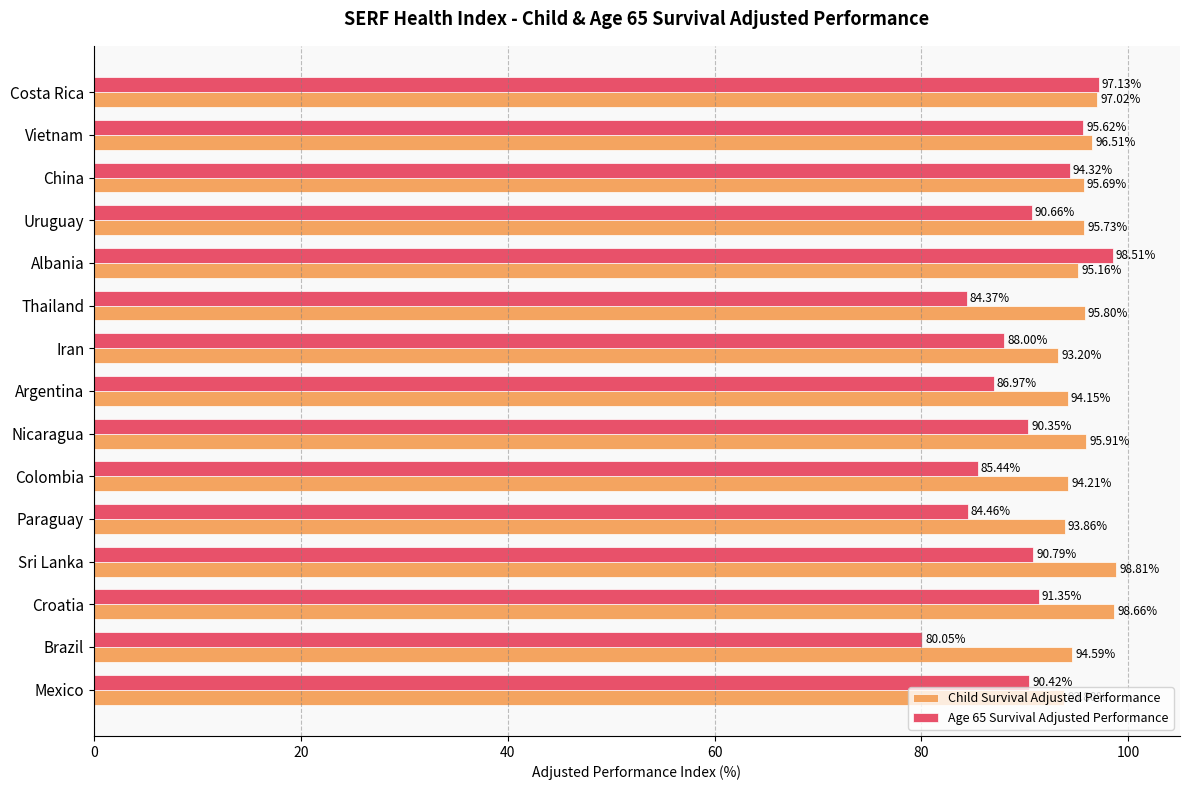

Rank the series at Sri Lanka from highest to lowest value.

Child Survival Adjusted Performance, Age 65 Survival Adjusted Performance